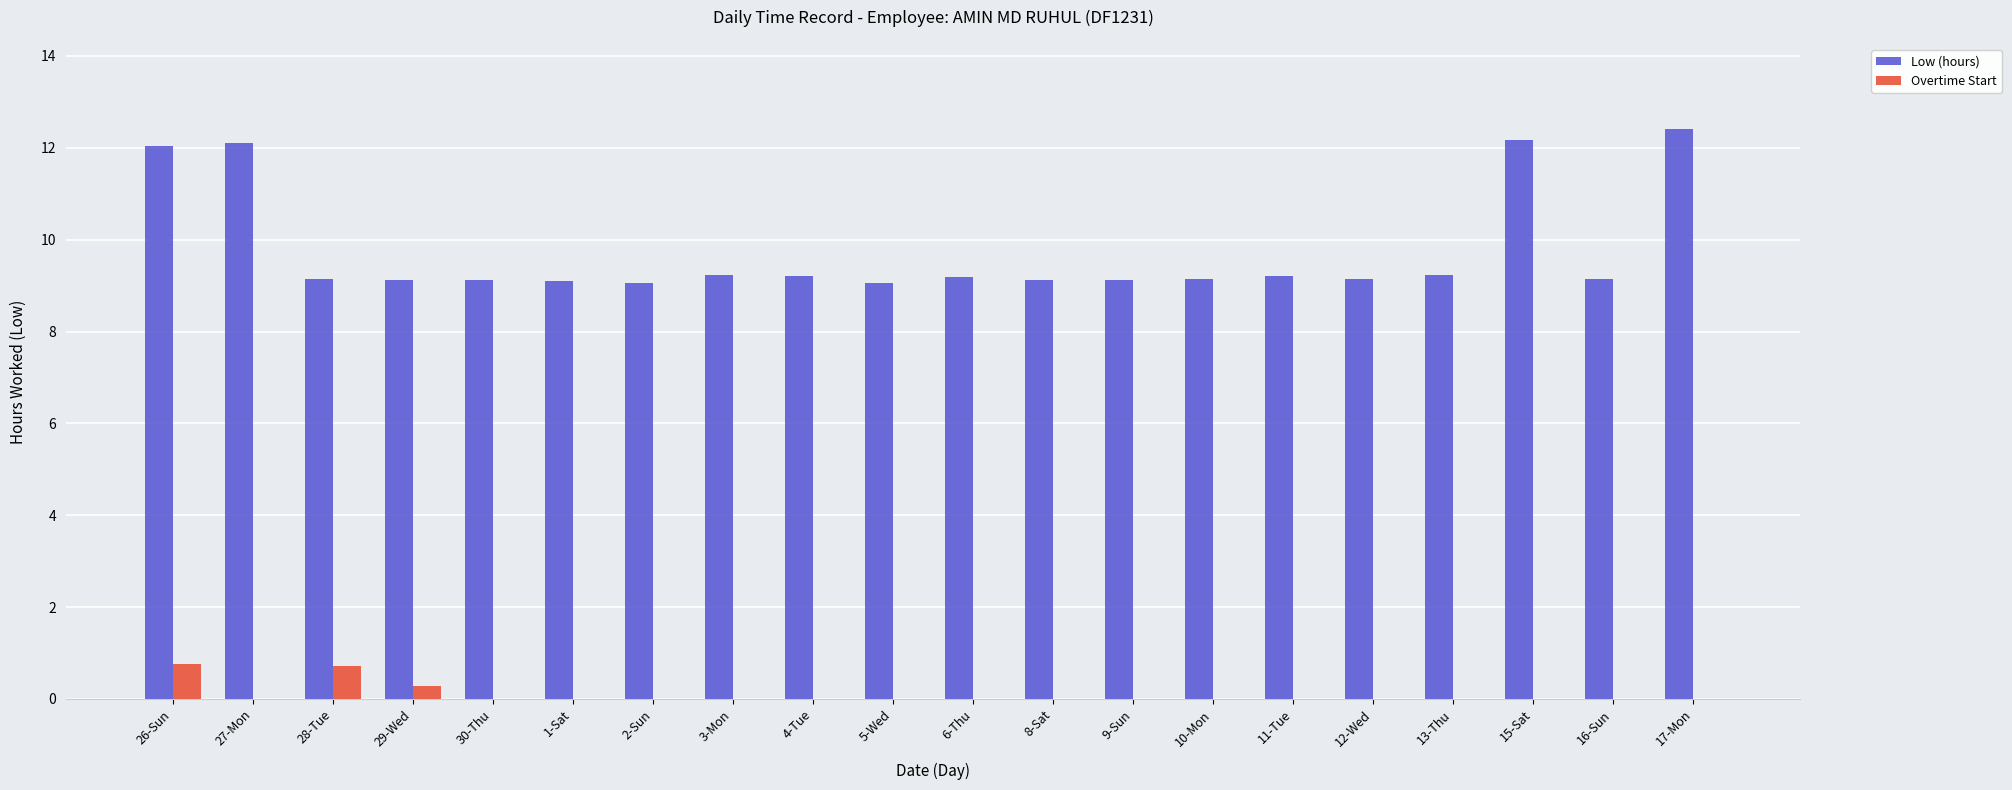

The value of Low (hours) at 11-Tue is 2.7. True or false?

False